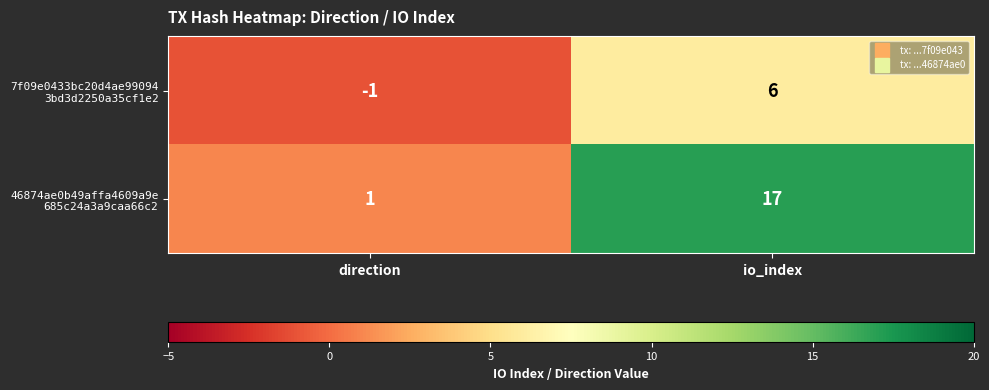

What is the total value across all series at io_index?

23